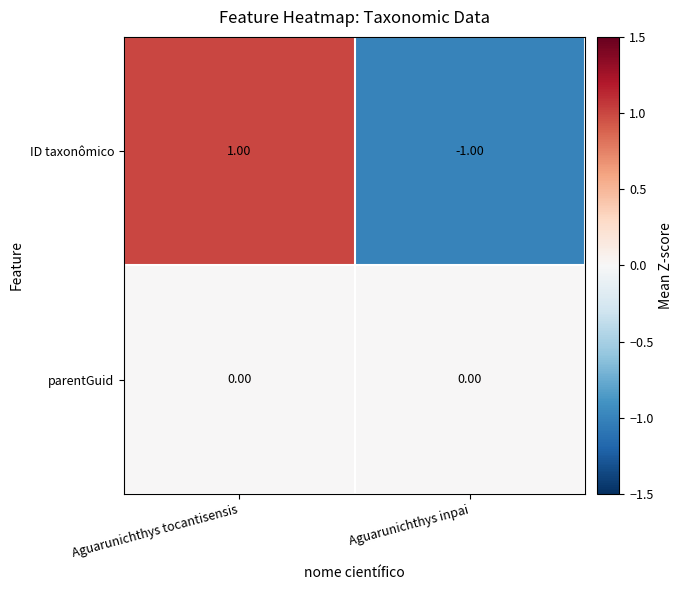

At which category does the chart reach its minimum across all series?

Aguarunichthys inpai